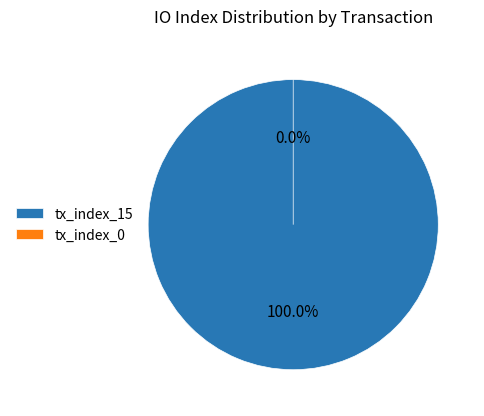

To the nearest percent, what percentage of the pie is tx_index_15?

100%